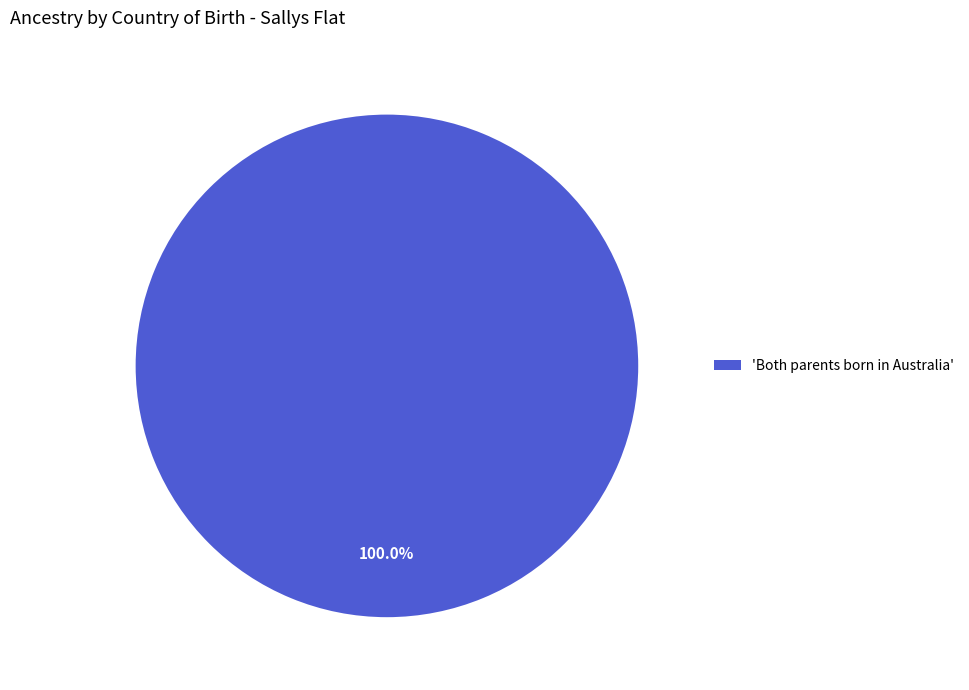

Count the number of slices in the pie.

1